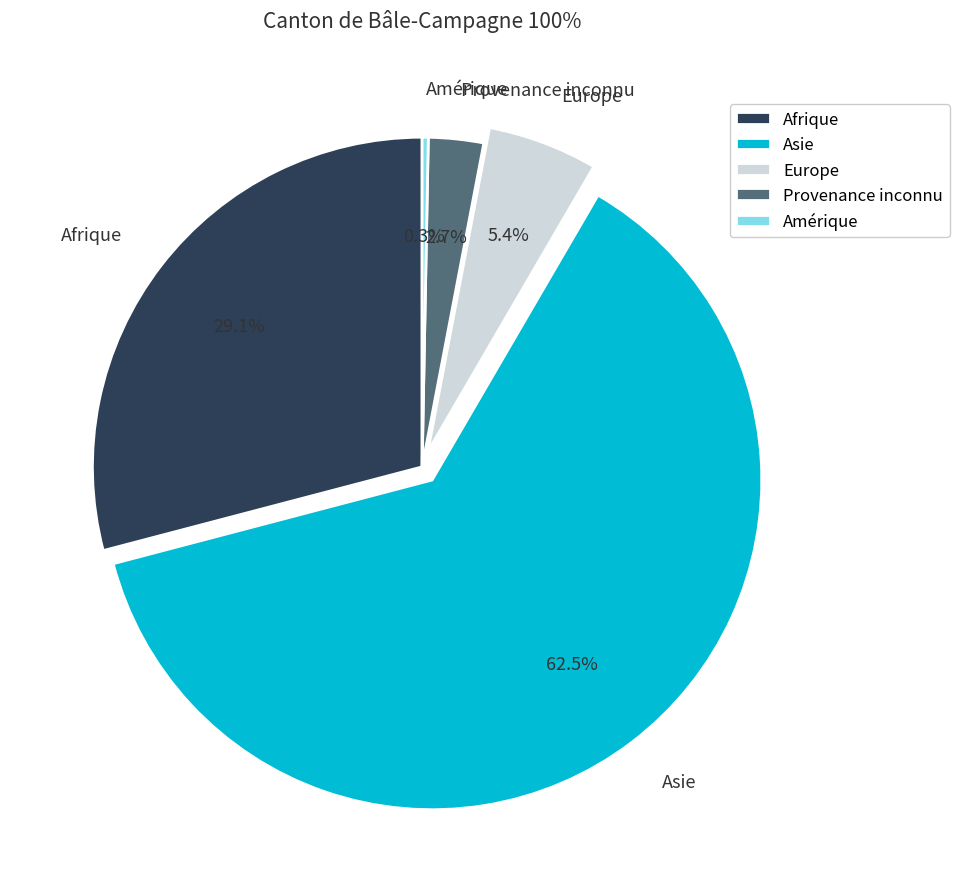

Combined, what portion of the pie is Amérique and Afrique?

29.4%